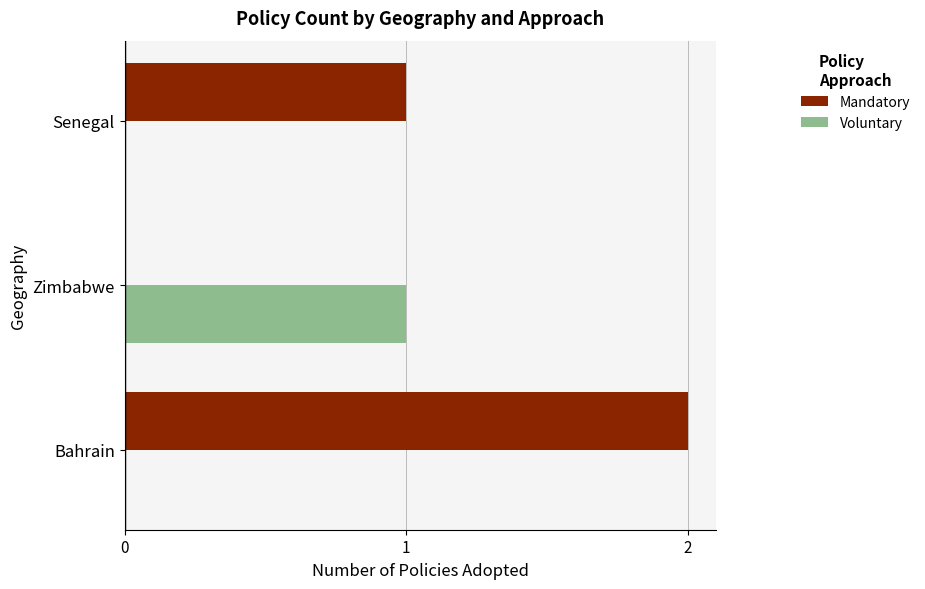

What is the highest value of the Voluntary series?

1